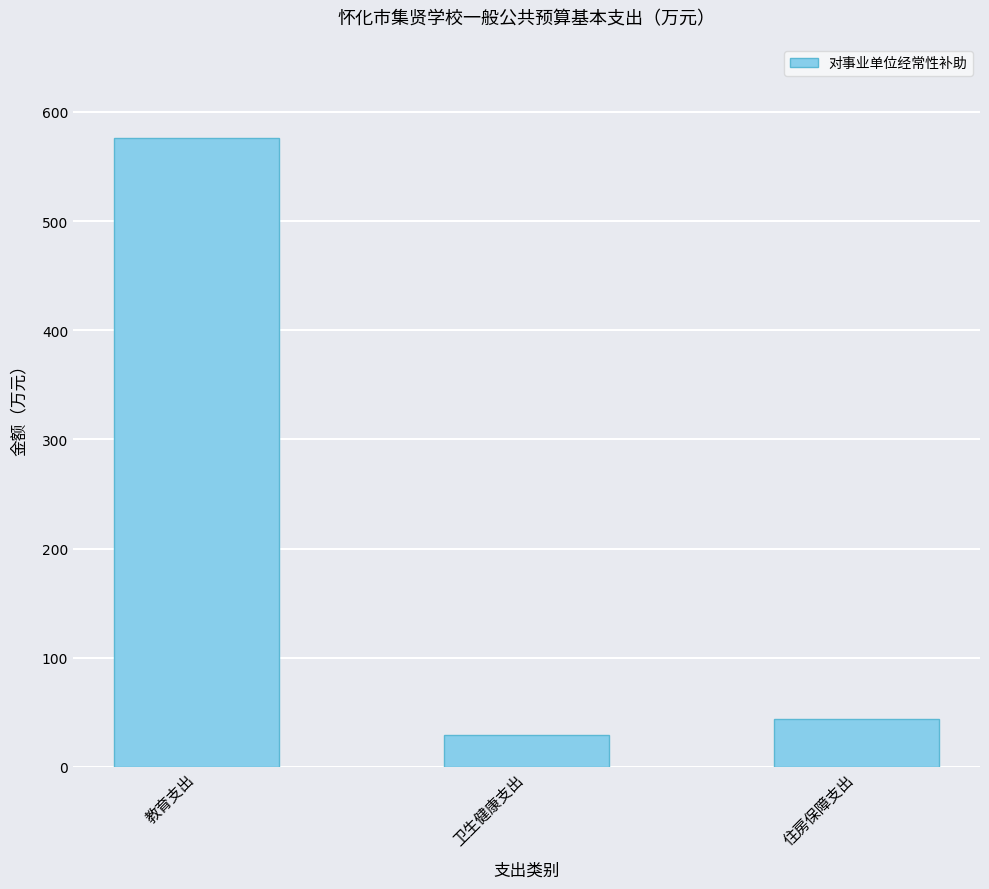

How many series are shown in this chart?

1